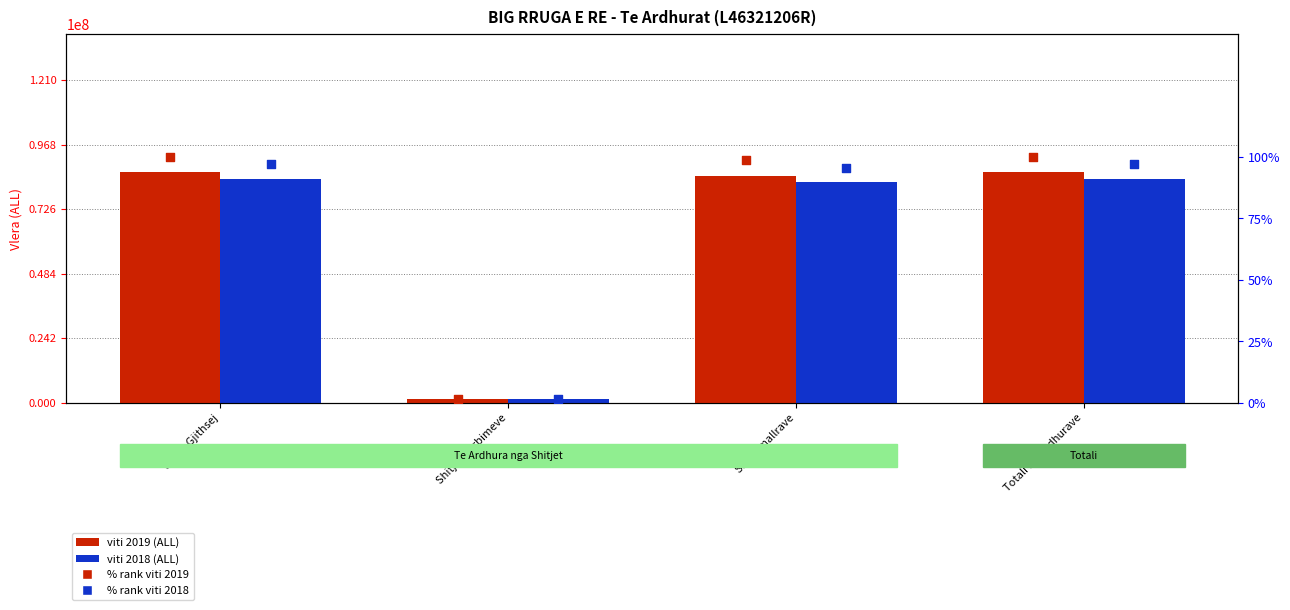

Which series has the largest Y range (max minus min)?

viti 2019